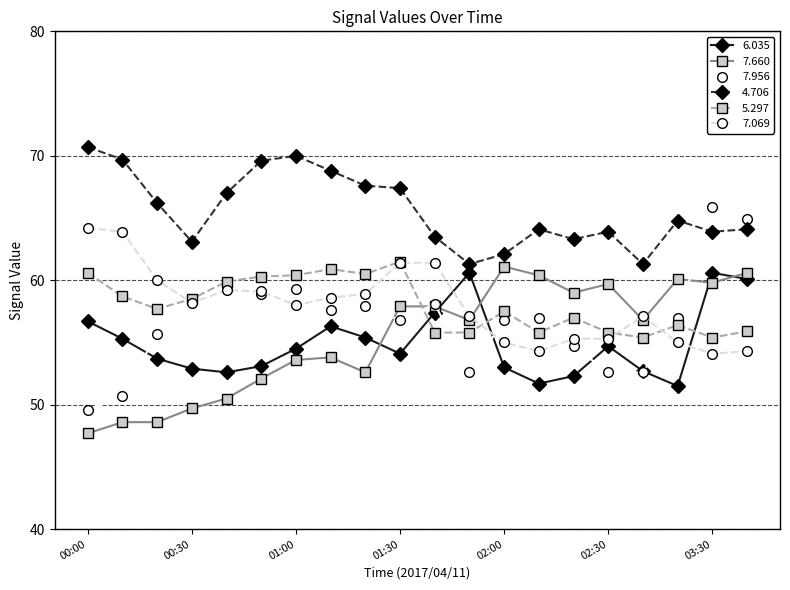

True or false: 7.069 and 6.035 intersect in this chart.

True